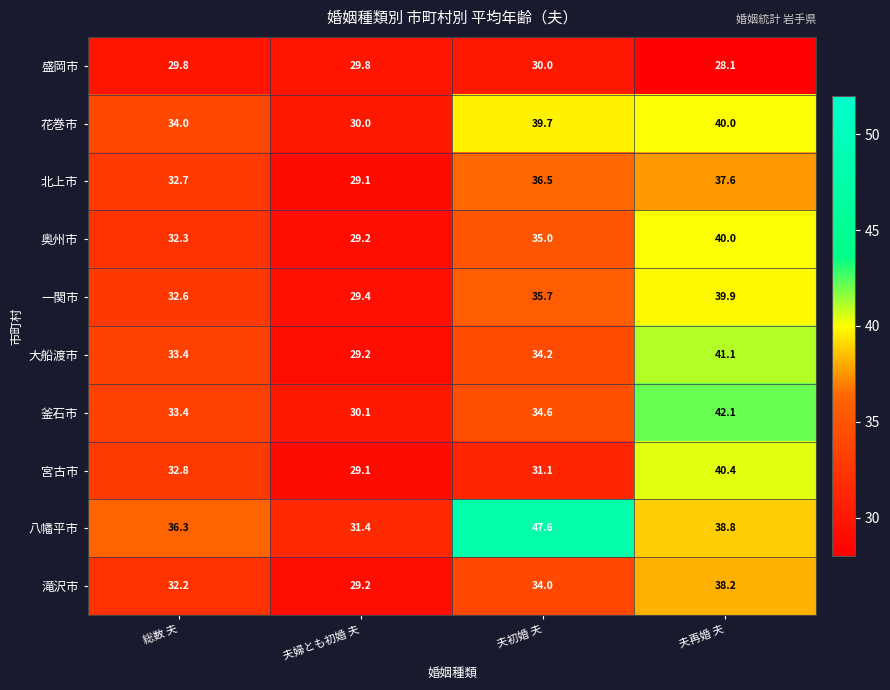

At which category is the sum across all series the highest?

夫再婚 夫